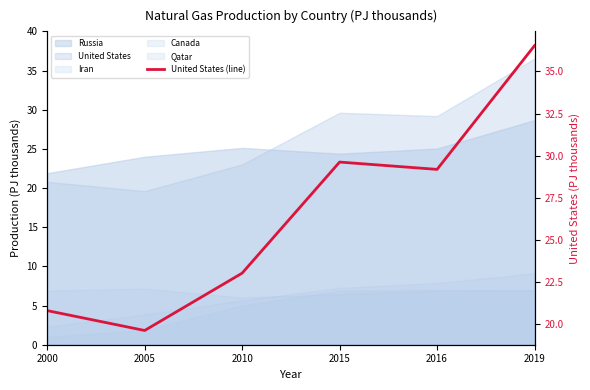

True or false: the data shows 36.5 at 2019.

True